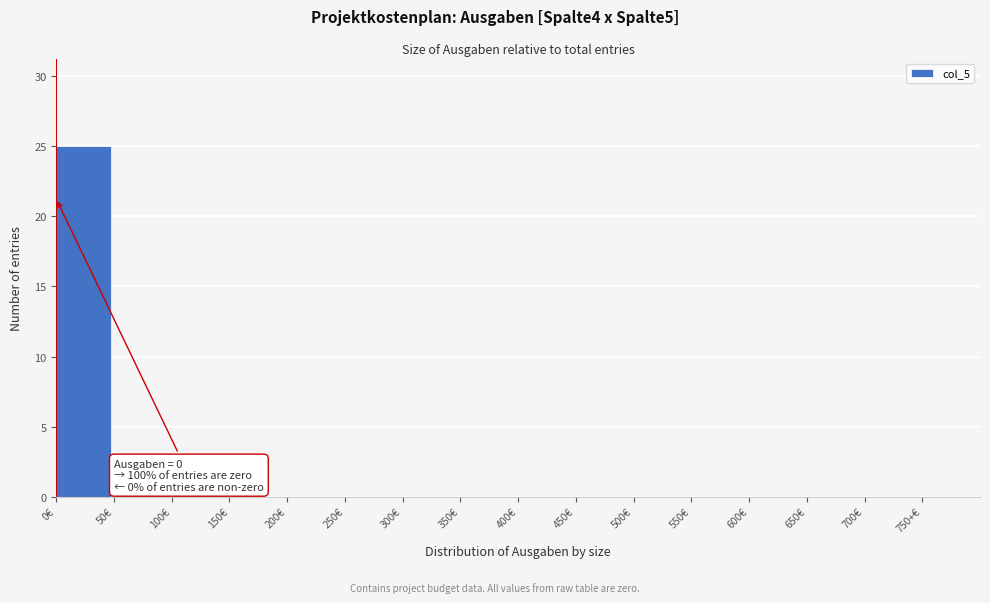

Reading right to left, list all the values displayed in this chart.

750+€=0	700€=0	650€=0	600€=0	550€=0	500€=0	450€=0	400€=0	350€=0	300€=0	250€=0	200€=0	150€=0	100€=0	50€=0	0€=25